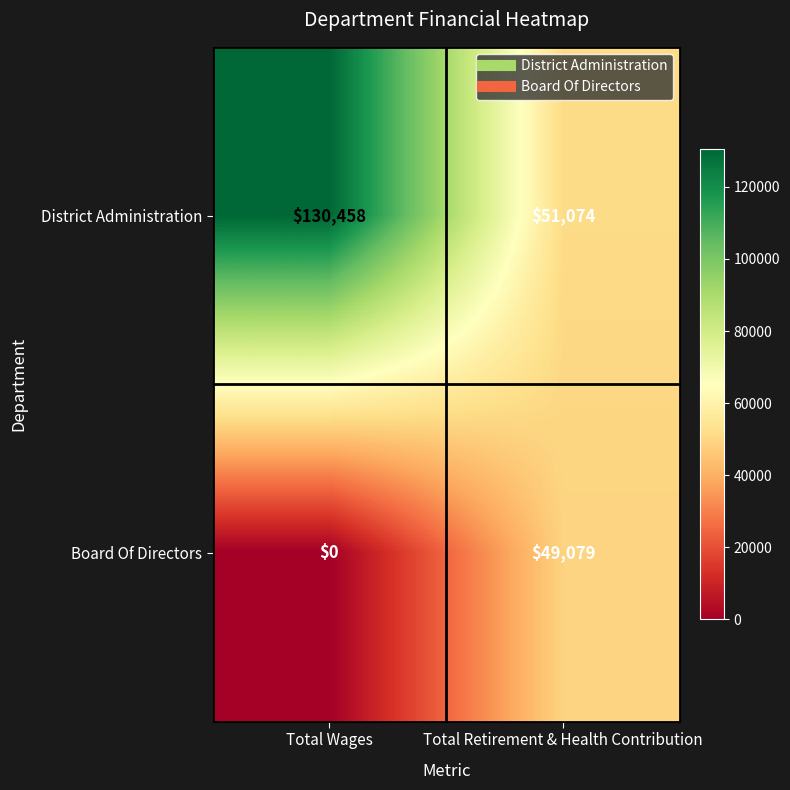

The District Administration series shows 12204 at Total Retirement & Health Contribution. True or false?

False